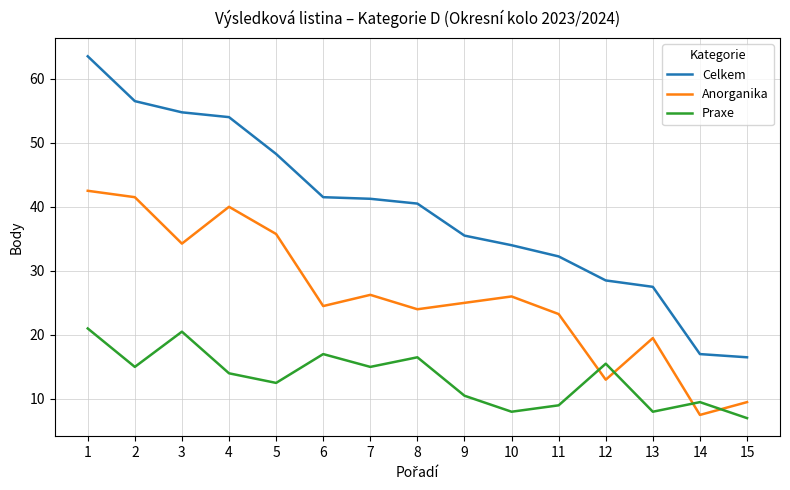

Rank the series by their average value, from lowest to highest.

Praxe, Anorganika, Celkem